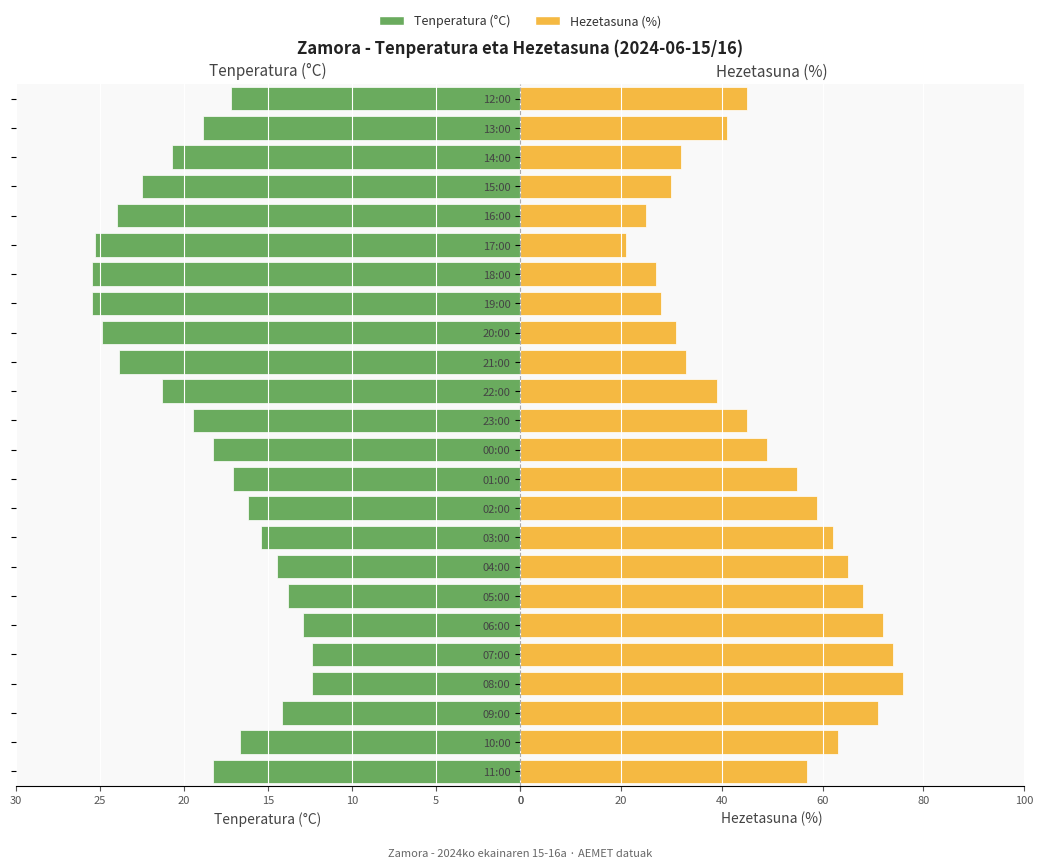

How many values in the Hezetasuna (%) series exceed 49?

11